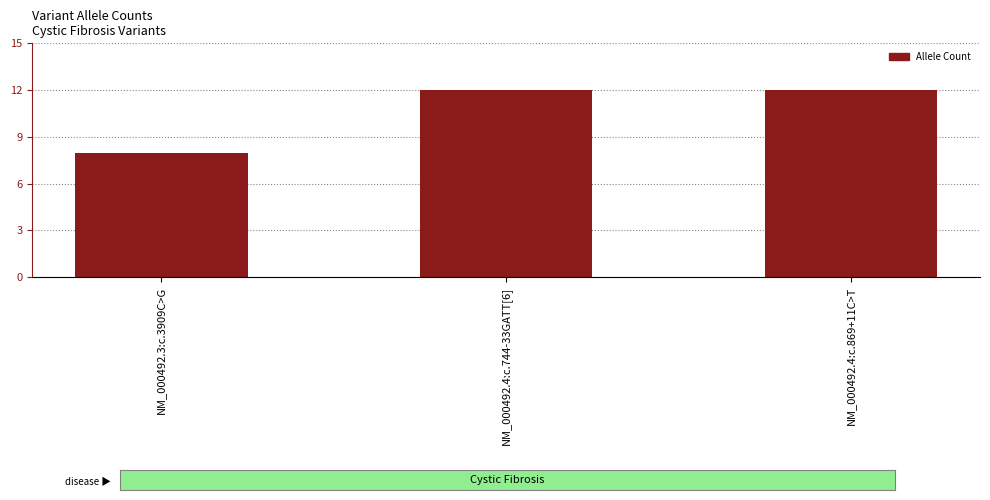

What is the label of the 2nd bar from the left?

NM_000492.4:c.744-33GATT[6]